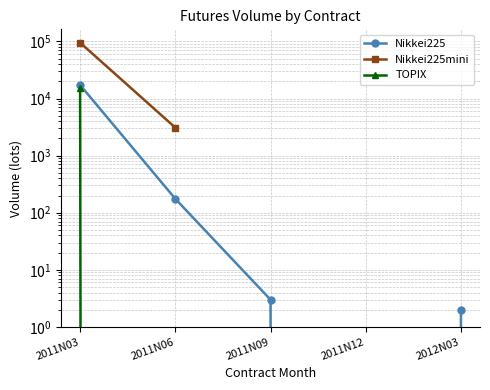

What is the average value of the TOPIX series?

3005